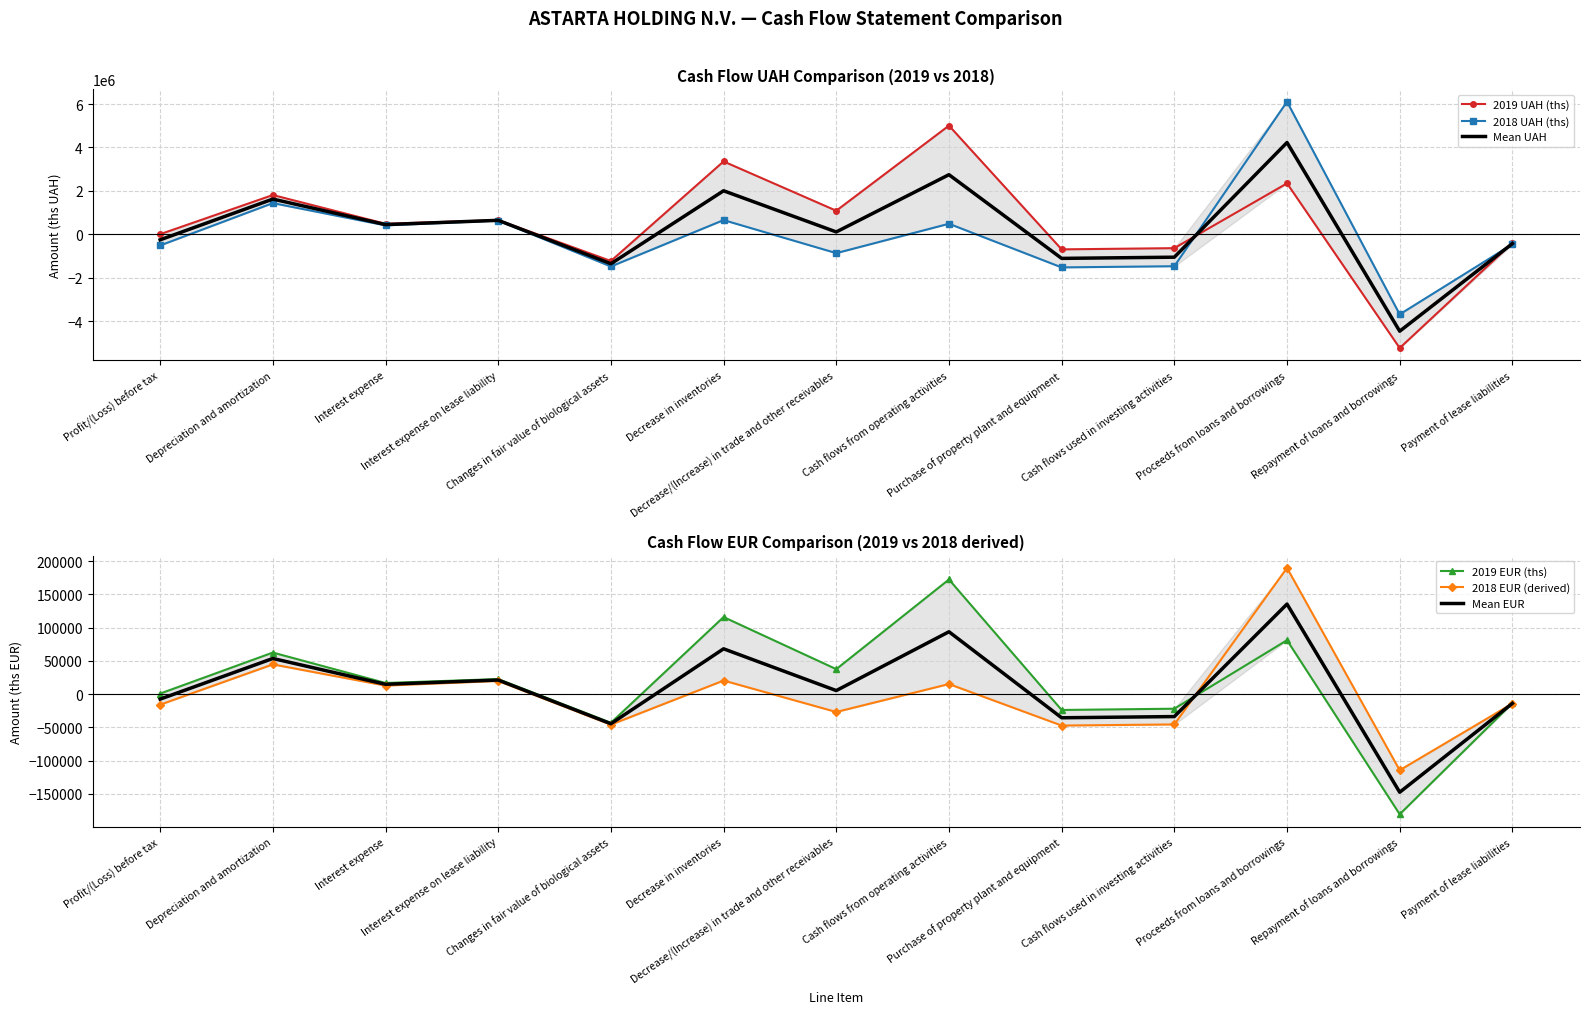

How many series are shown in this chart?

6